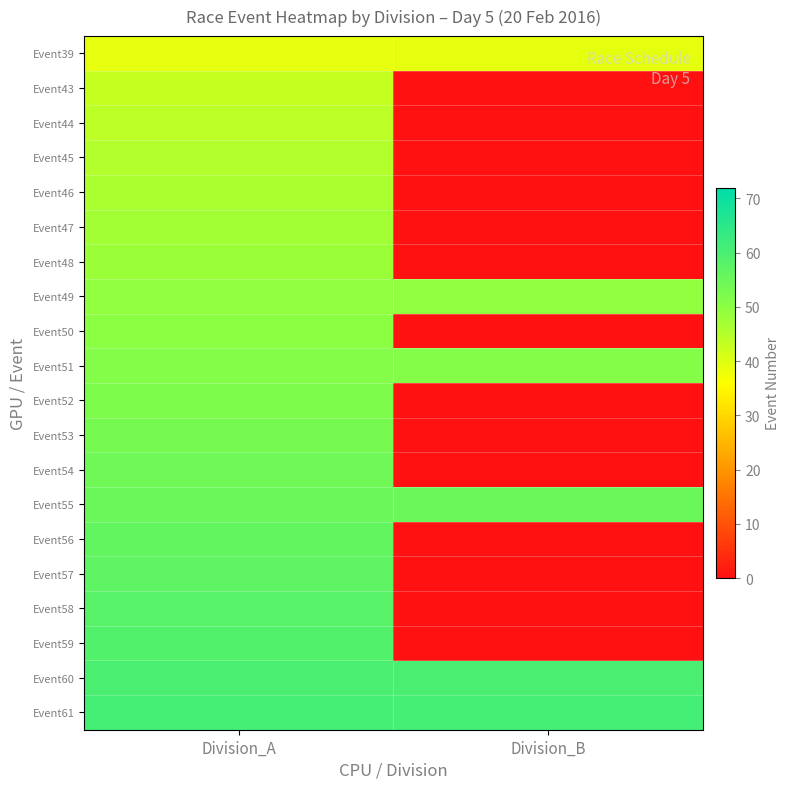

Reading right to left, transcribe all the data shown in this chart.

Event39: Division_B=39	Division_A=39
Event43: Division_B=0	Division_A=43
Event44: Division_B=0	Division_A=44
Event45: Division_B=0	Division_A=45
Event46: Division_B=0	Division_A=46
Event47: Division_B=0	Division_A=47
Event48: Division_B=0	Division_A=48
Event49: Division_B=49	Division_A=49
Event50: Division_B=0	Division_A=50
Event51: Division_B=51	Division_A=51
Event52: Division_B=0	Division_A=52
Event53: Division_B=0	Division_A=53
Event54: Division_B=0	Division_A=54
Event55: Division_B=55	Division_A=55
Event56: Division_B=0	Division_A=56
Event57: Division_B=0	Division_A=57
Event58: Division_B=0	Division_A=58
Event59: Division_B=0	Division_A=59
Event60: Division_B=60	Division_A=60
Event61: Division_B=61	Division_A=61